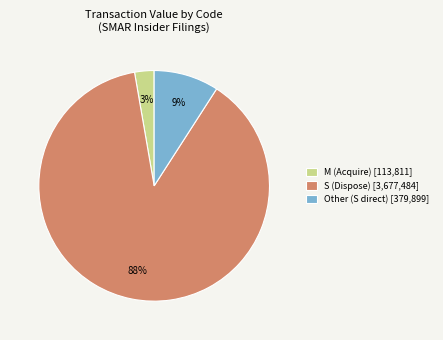

How many slices are in this pie chart?

3